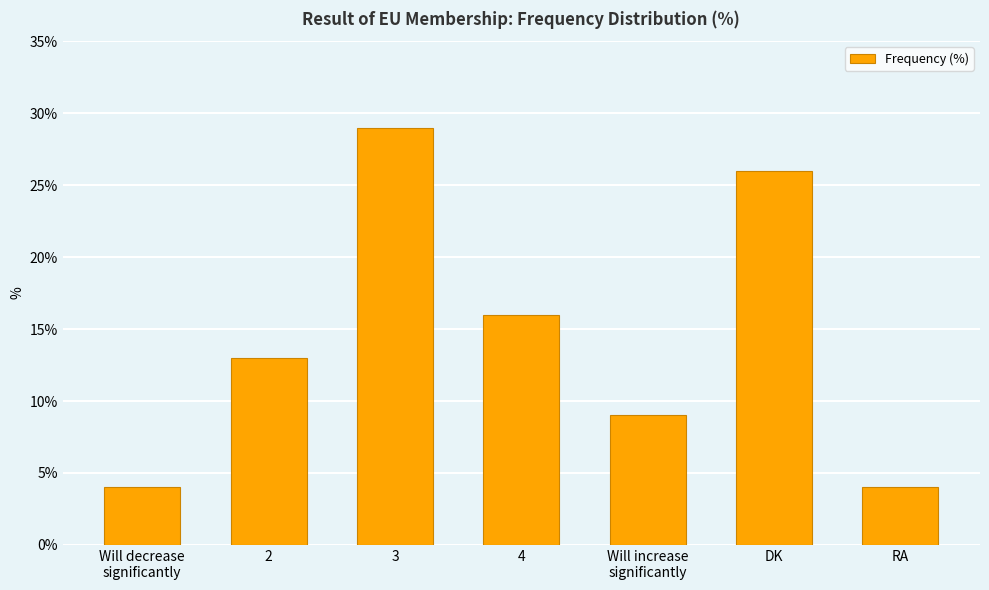

What is the maximum value shown in the chart?

29